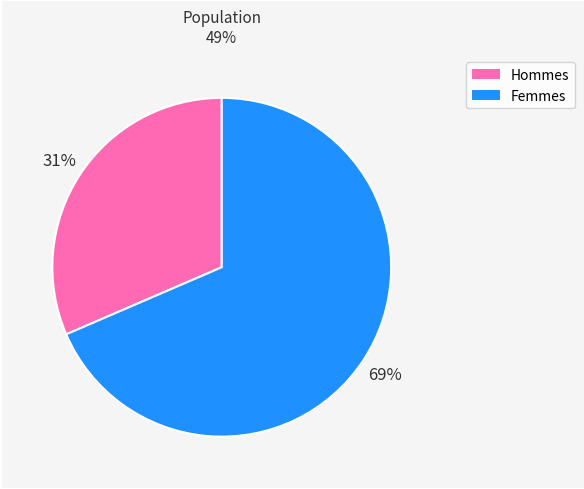

Count the number of slices in the pie.

2